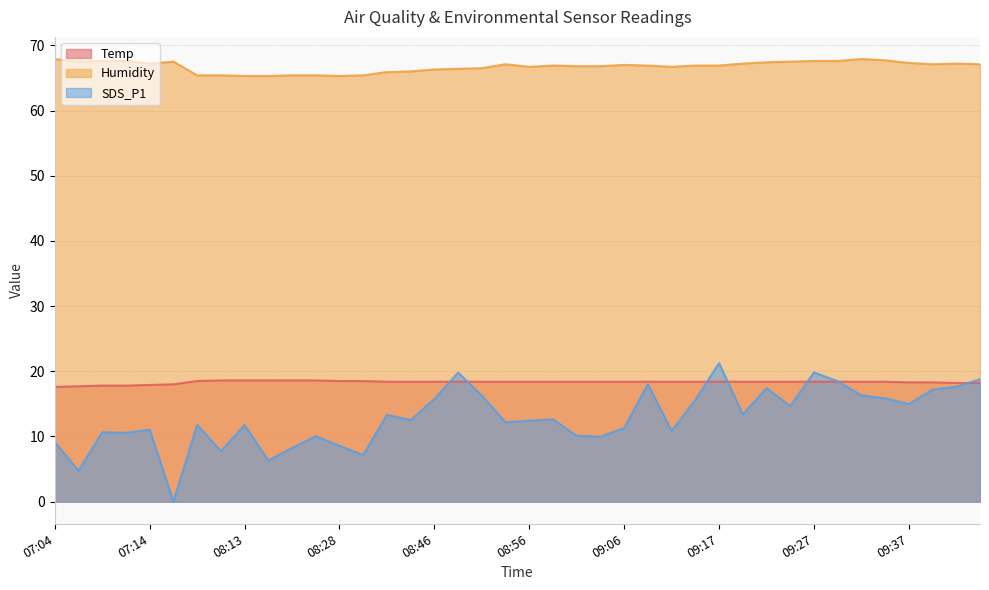

How many lines are shown in the chart?

3